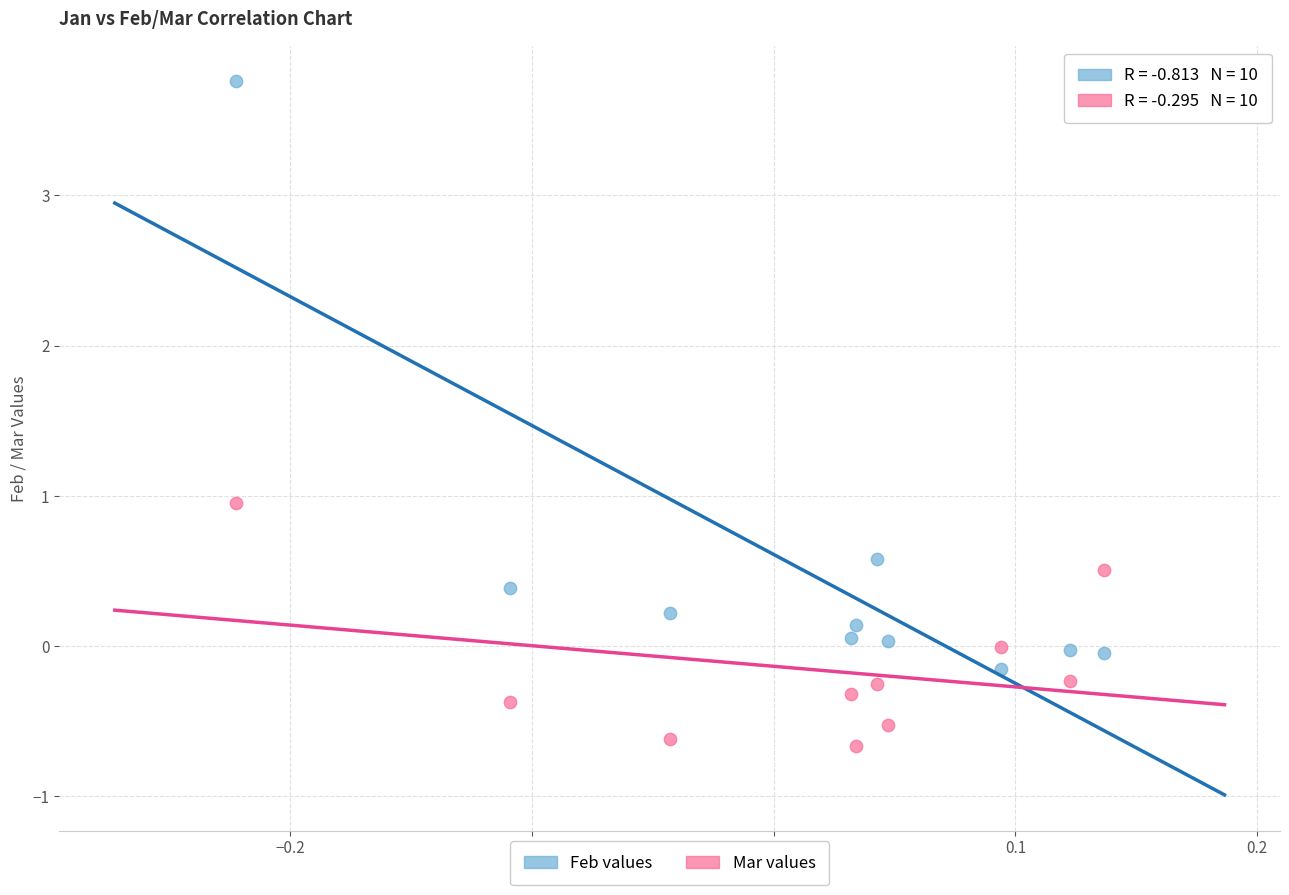

Which series has the widest spread of Y values?

Feb values